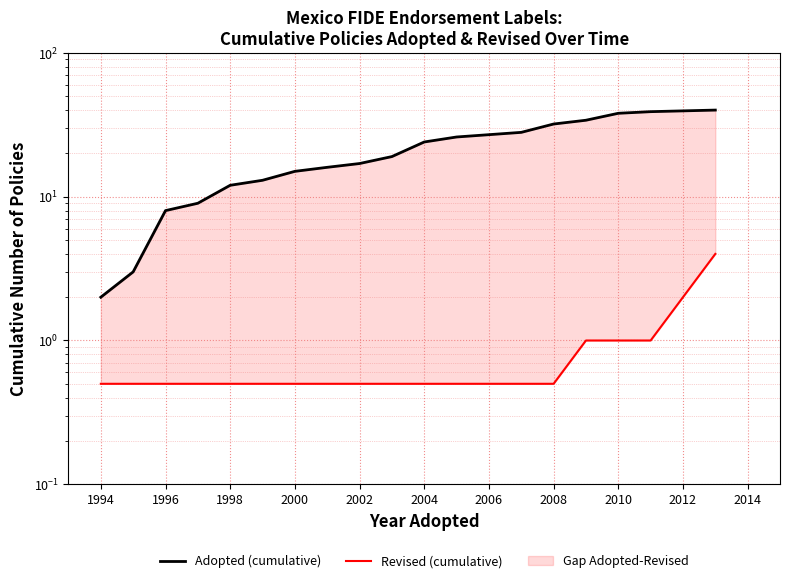

What position from the left is 2008?

14